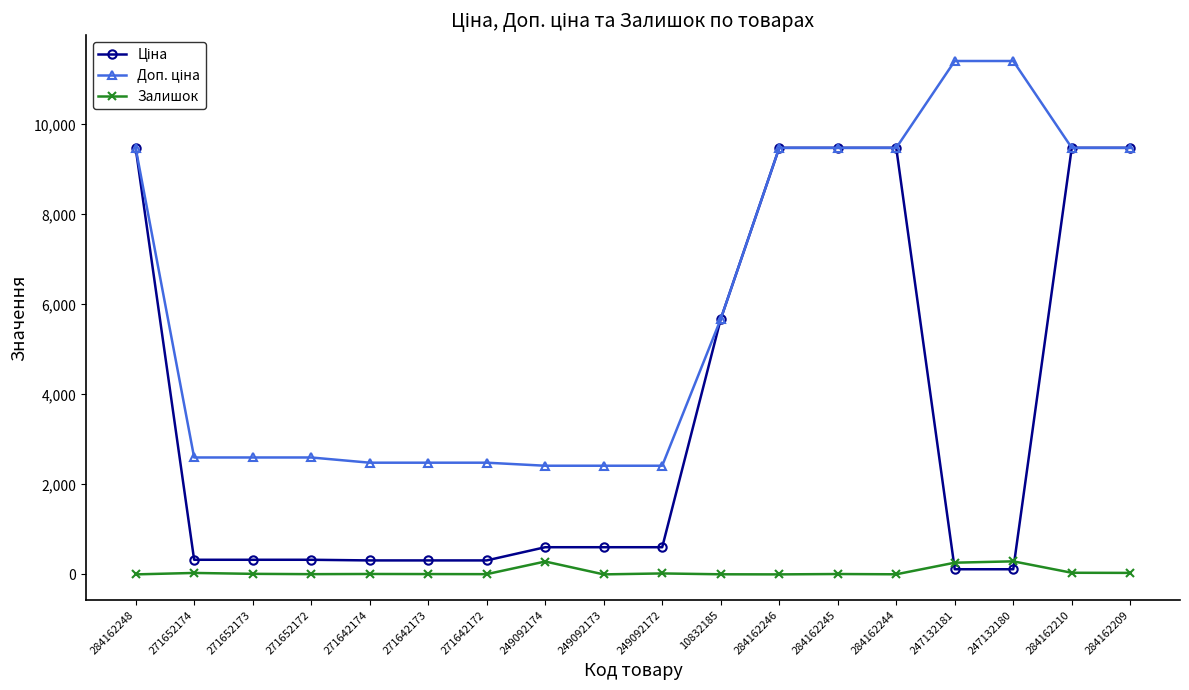

The Залишок series shows 12.0 at 271652173. True or false?

True